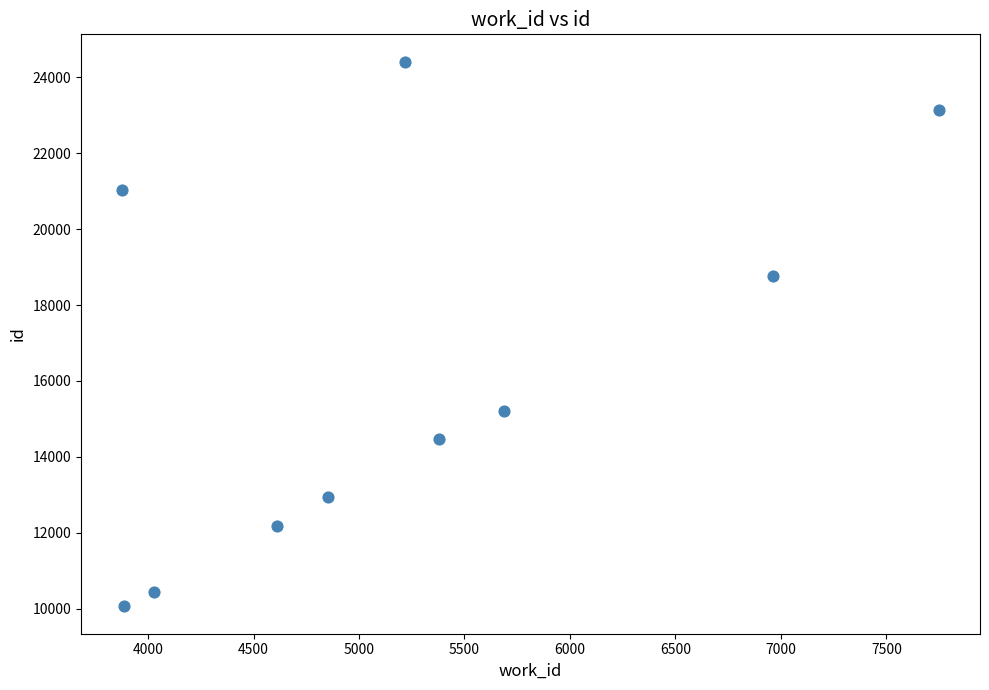

What is the average X value?

5225